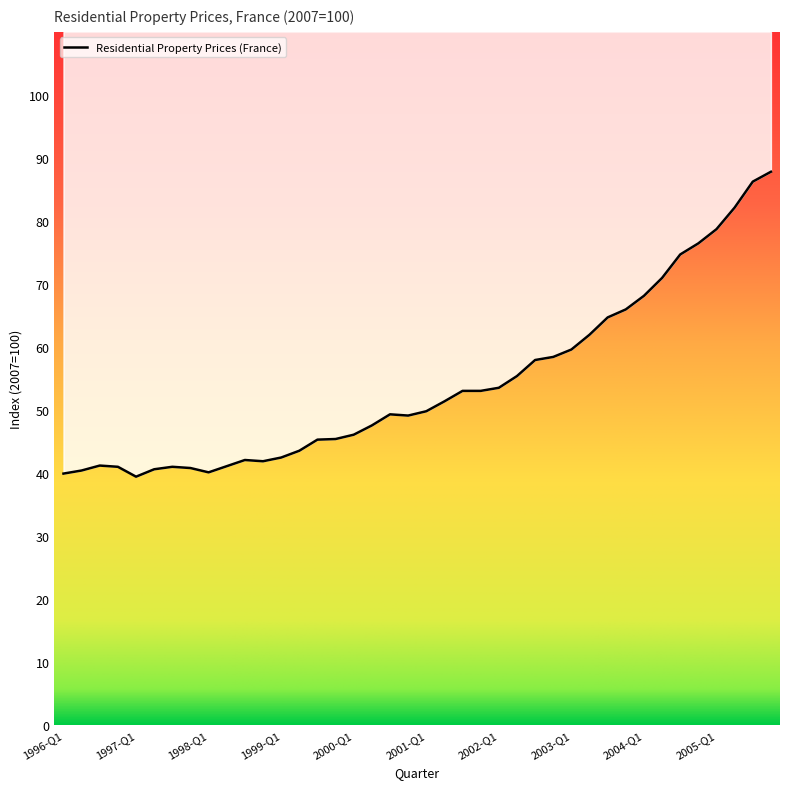

What is the label of the 11th point from the right?

2003-Q2